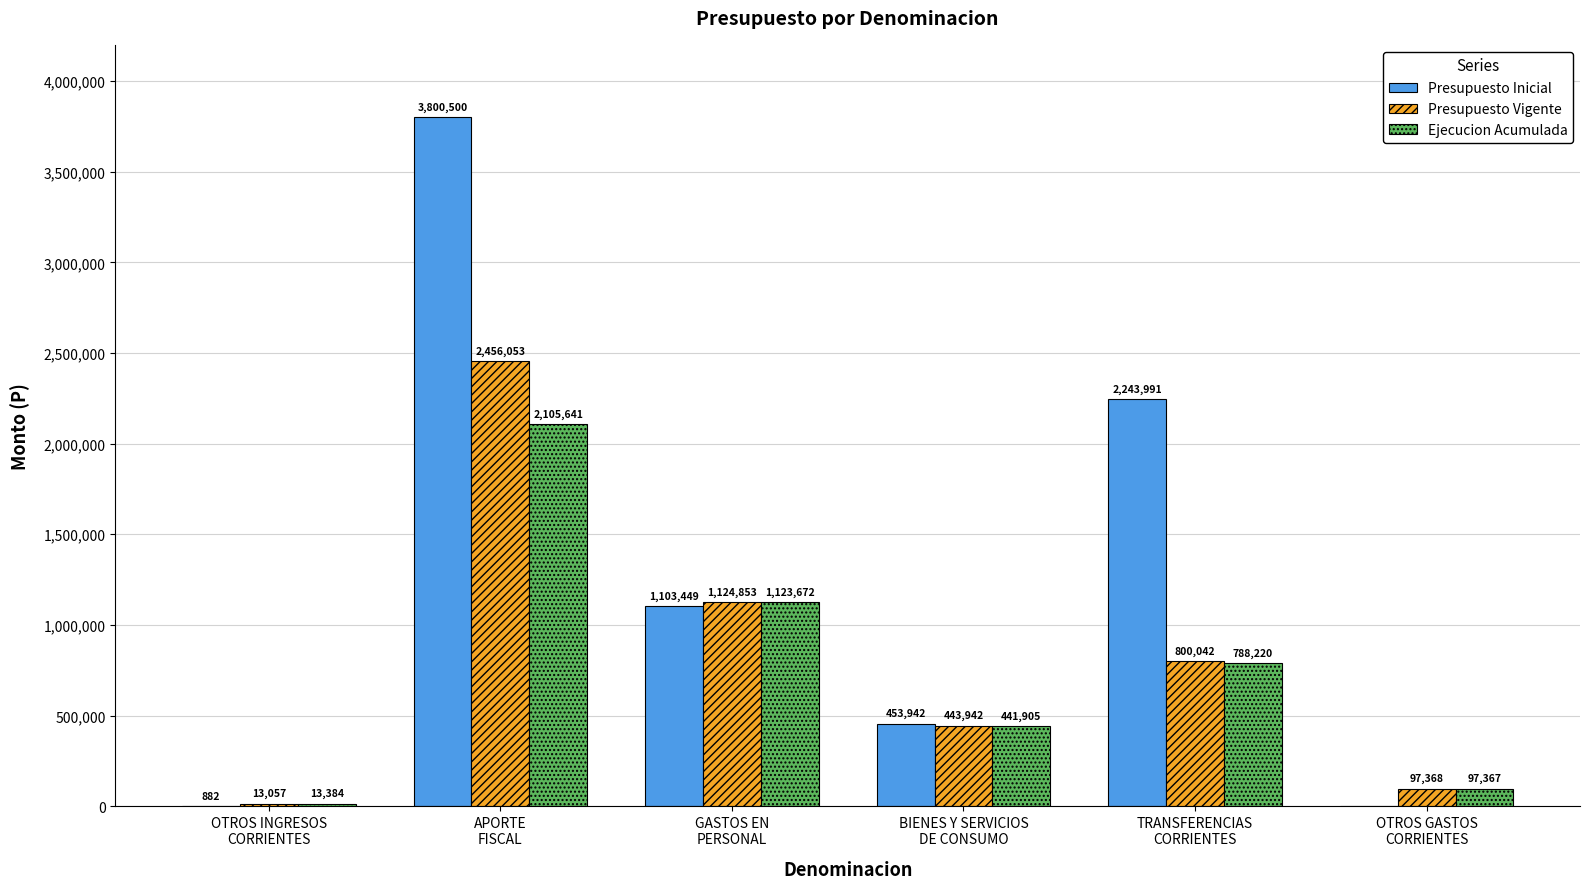

What are all the series names shown in the legend?

Presupuesto Inicial, Presupuesto Vigente, Ejecucion Acumulada